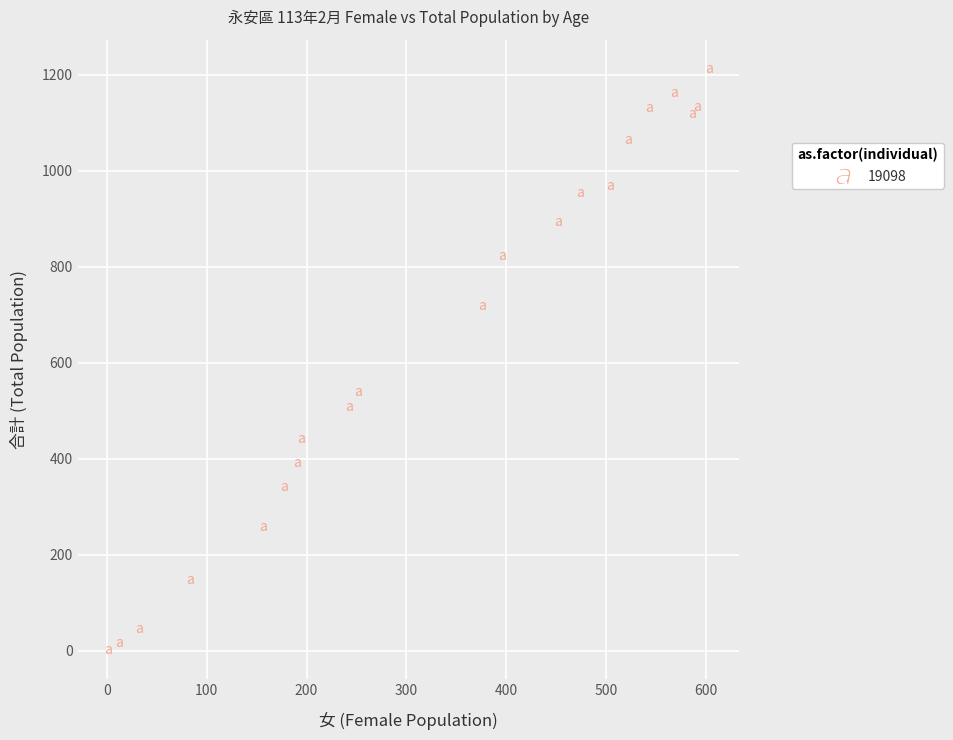

What Y value in the scatter plot is closest to 606?

539